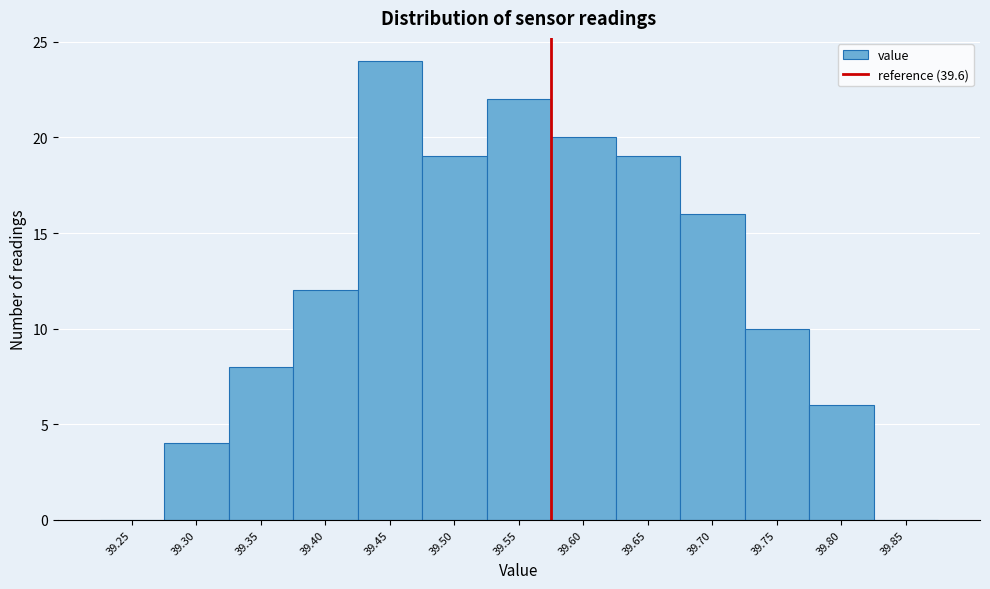

Reading right to left, extract all data points from this chart.

39.85=0	39.80=6	39.75=10	39.70=16	39.65=19	39.60=20	39.55=22	39.50=19	39.45=24	39.40=12	39.35=8	39.30=4	39.25=0